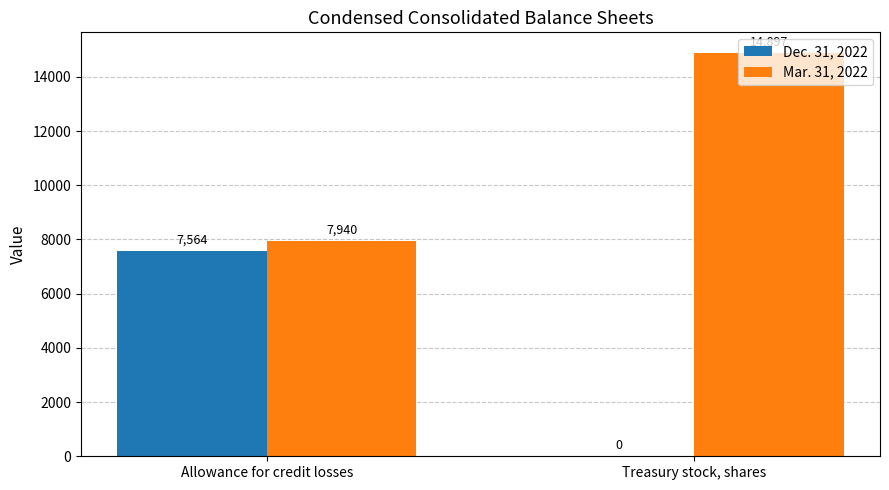

Reading left to right, list all the values displayed in this chart.

Dec. 31, 2022: 7564	0
Mar. 31, 2022: 7940	14897